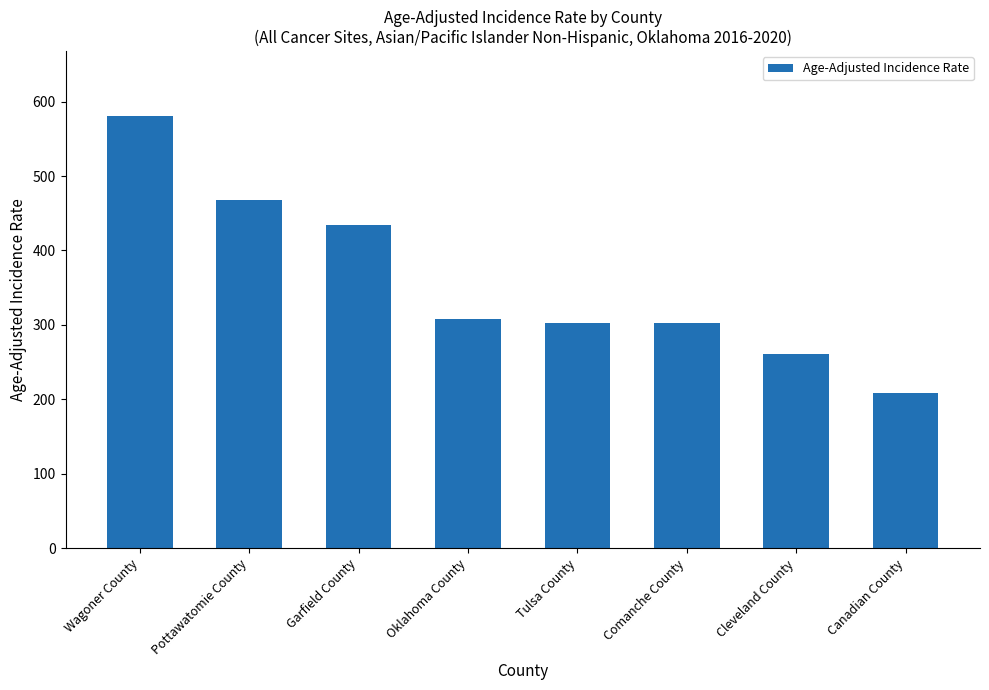

What is the approximate value at Wagoner County?

580.6